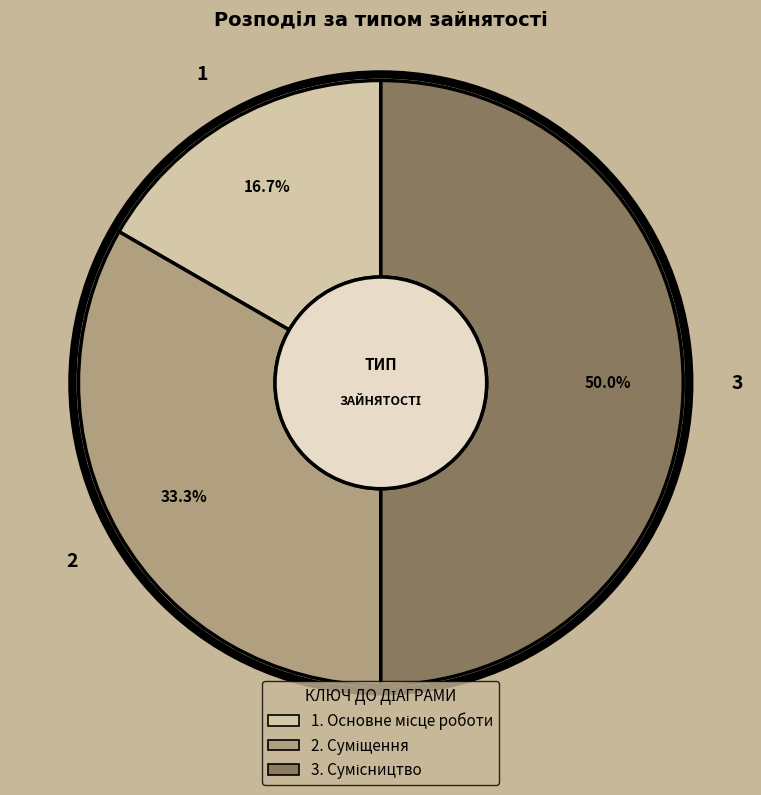

Rank the categories by value from highest to lowest.

Сумісництво, Суміщення, Основне місце роботи